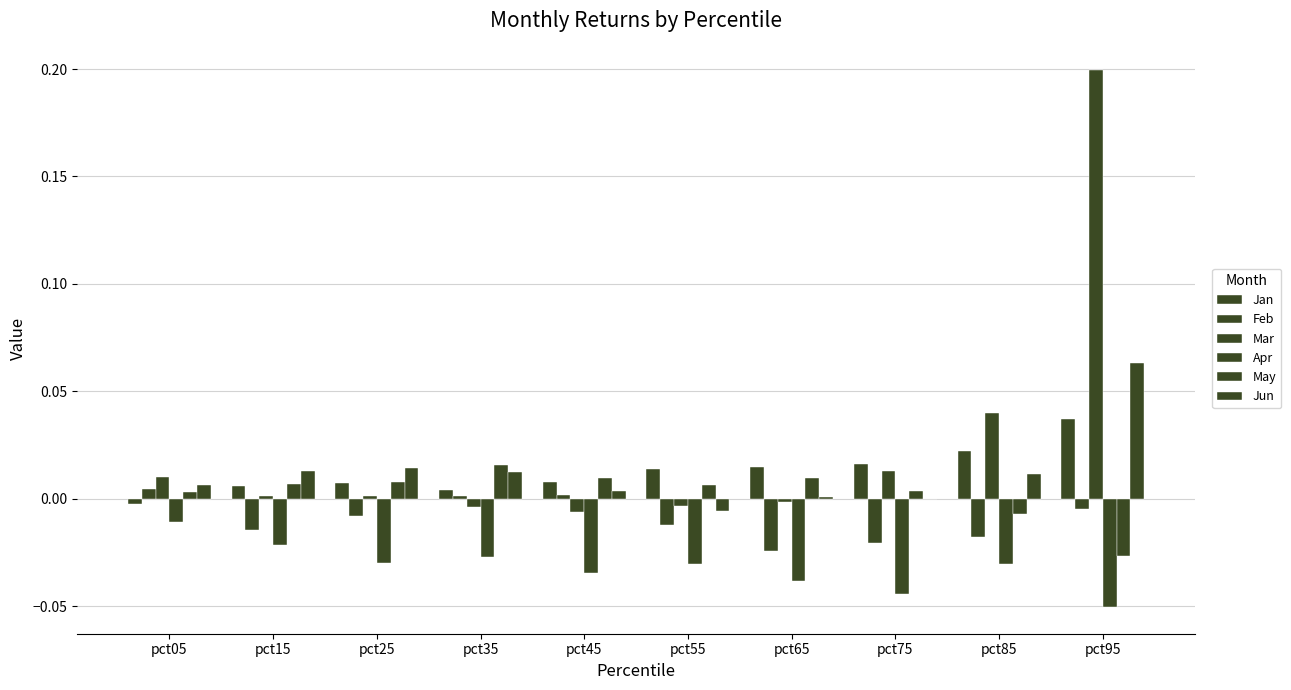

Reading right to left, list all the values displayed in this chart.

Jan: 0.0	0.0	0.0	0.0	0.0	0.0	0.0	0.0	0.0	-0.0
Feb: -0.0	-0.0	-0.0	-0.0	-0.0	0.0	0.0	-0.0	-0.0	0.0
Mar: 0.2	0.0	0.0	-0.0	-0.0	-0.0	-0.0	0.0	0.0	0.0
Apr: -0.1	-0.0	-0.0	-0.0	-0.0	-0.0	-0.0	-0.0	-0.0	-0.0
May: -0.0	-0.0	0.0	0.0	0.0	0.0	0.0	0.0	0.0	0.0
Jun: 0.1	0.0	-0.0	0.0	-0.0	0.0	0.0	0.0	0.0	0.0